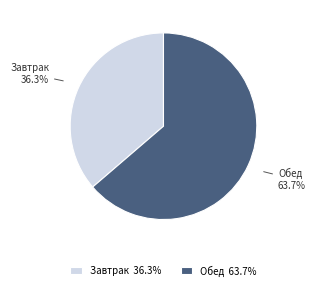

Approximately how many times larger is the value at Обед compared to Завтрак?

1.8